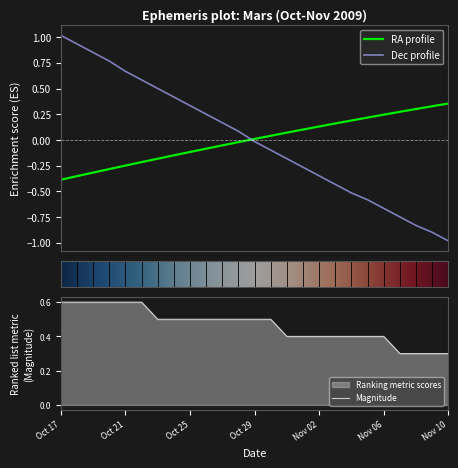

What is the label of the 4th point from the right?

Nov 07